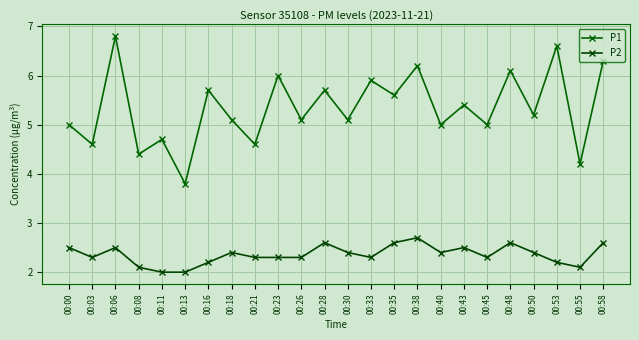

At which category does P2 reach its first local peak?

00:06